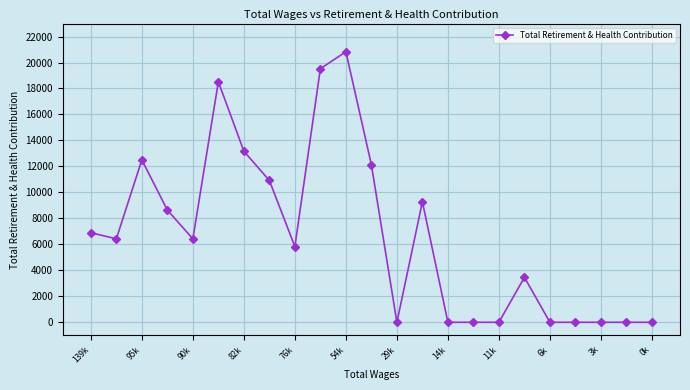

What is the maximum value shown in the chart?

20829